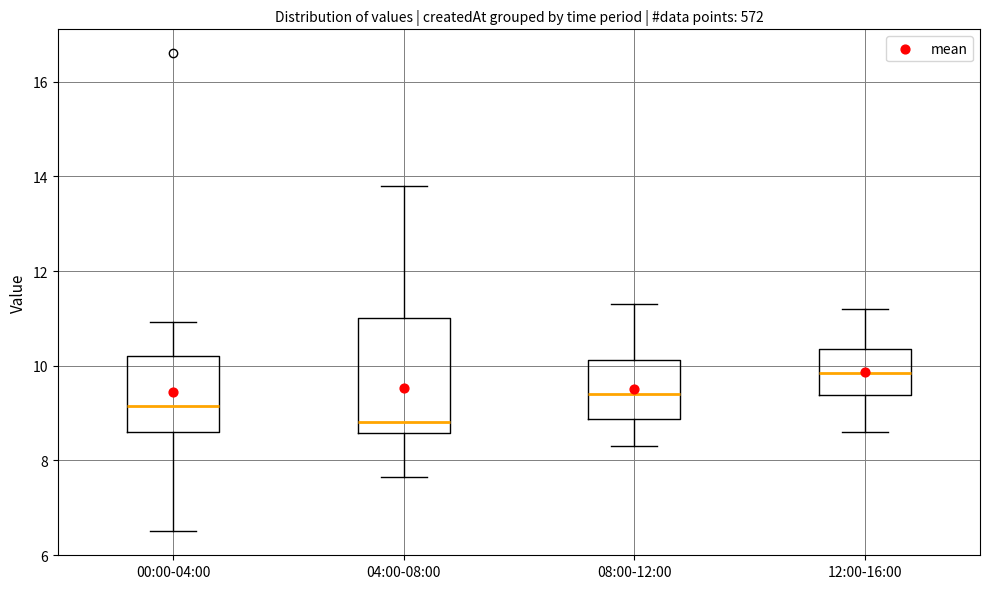

Which box has the lowest median line?

04:00-08:00